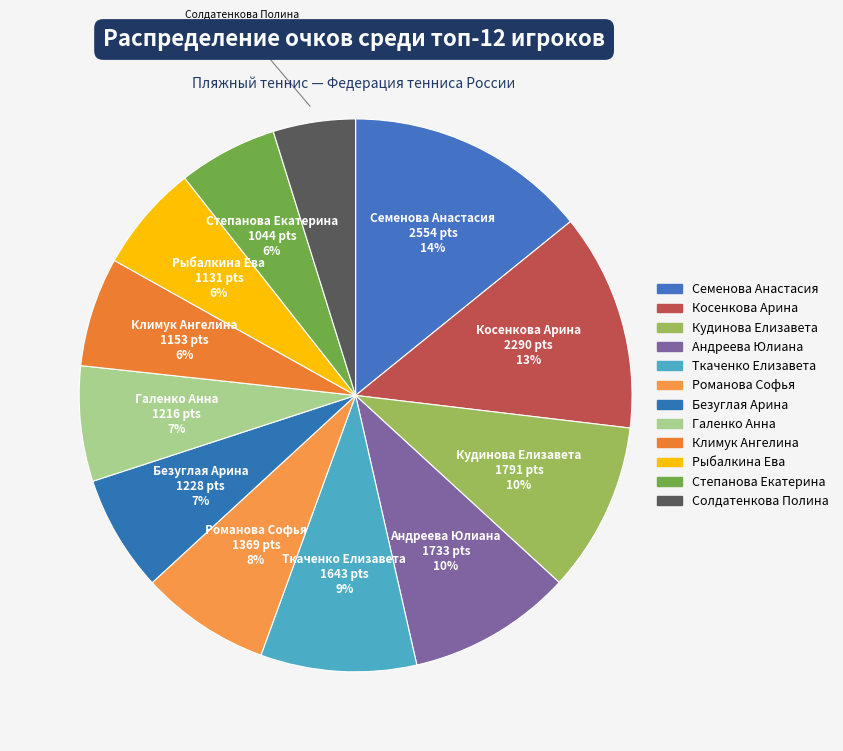

How many segments does this pie chart have?

12